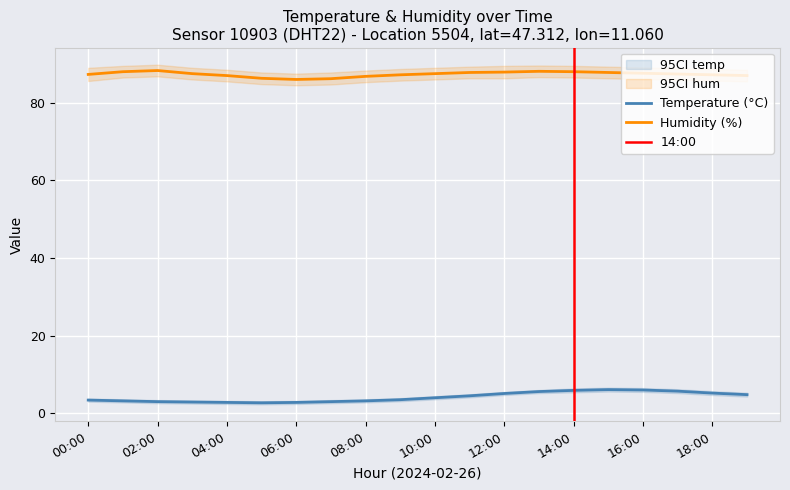

True or false: humidity_lower has a value of 38.4 at 13:00.

False